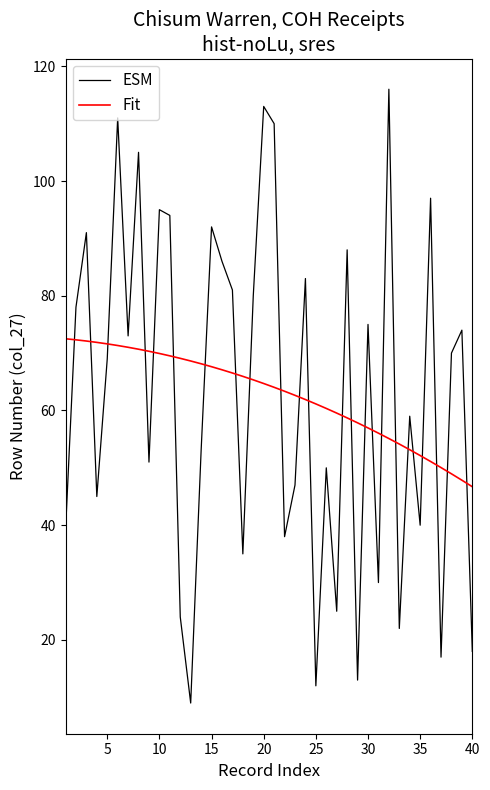

Which series has the largest range (max minus min)?

ESM